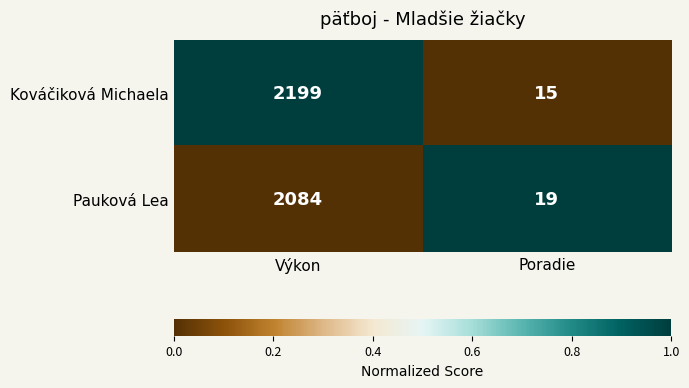

Which series has the largest total across all categories?

Kováčiková Michaela